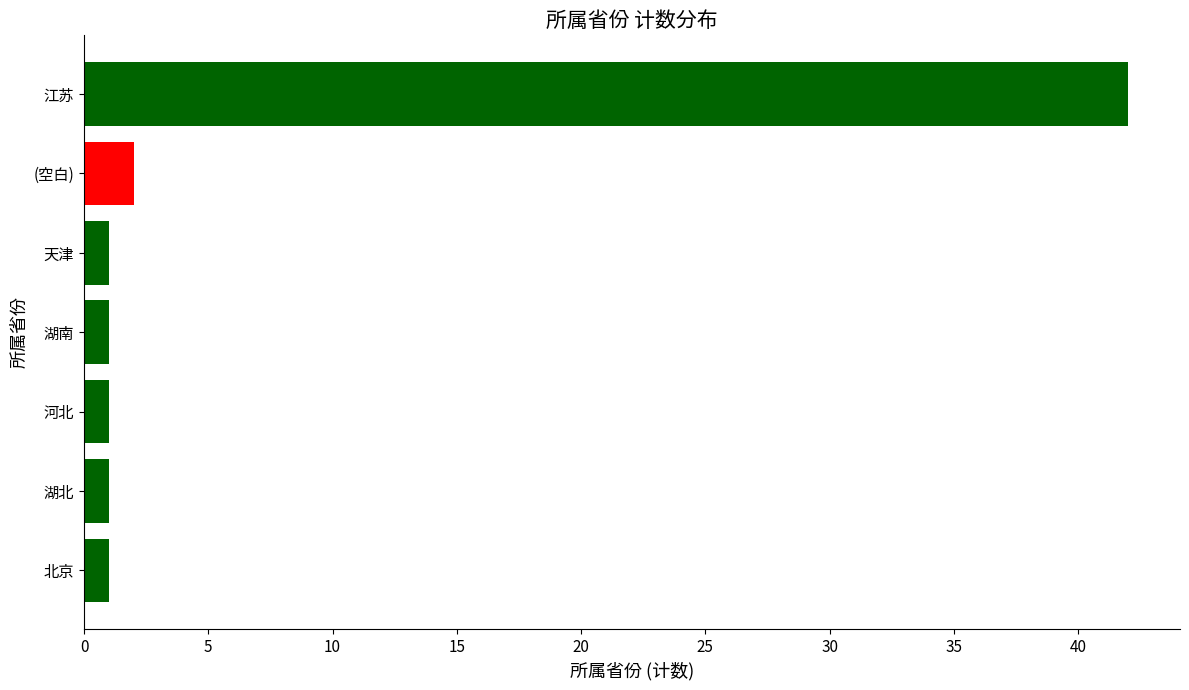

At which label is the value closest to 21?

(空白)